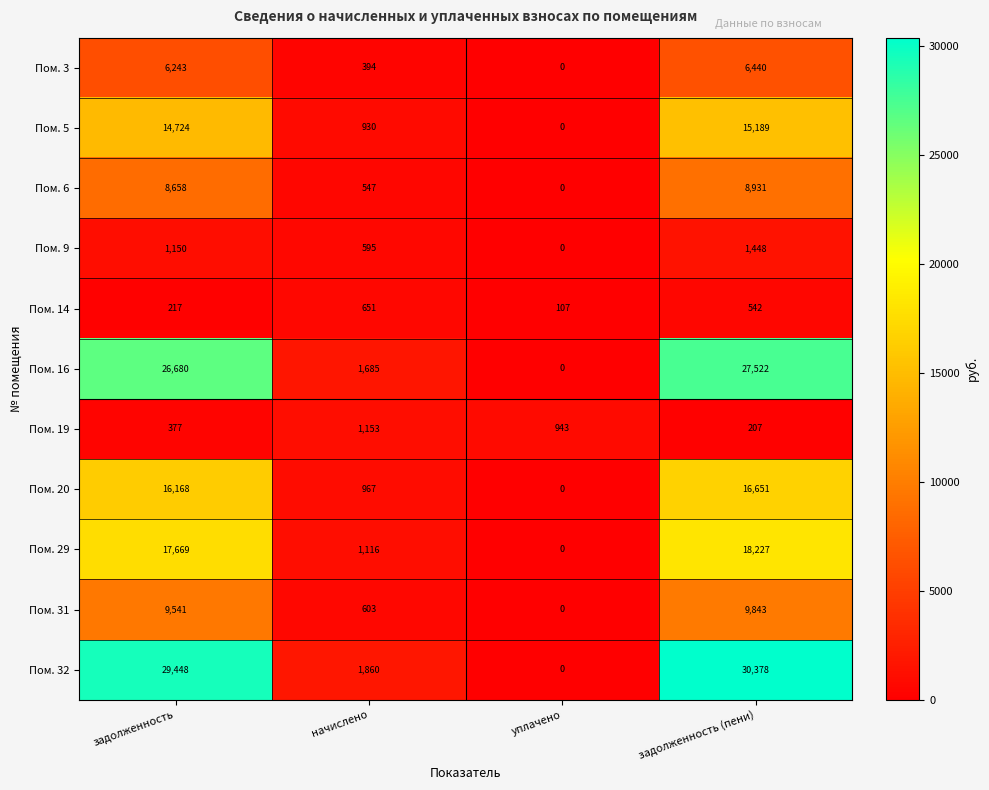

The Пом. 29 series shows 29424 at задолженность (пени). True or false?

False